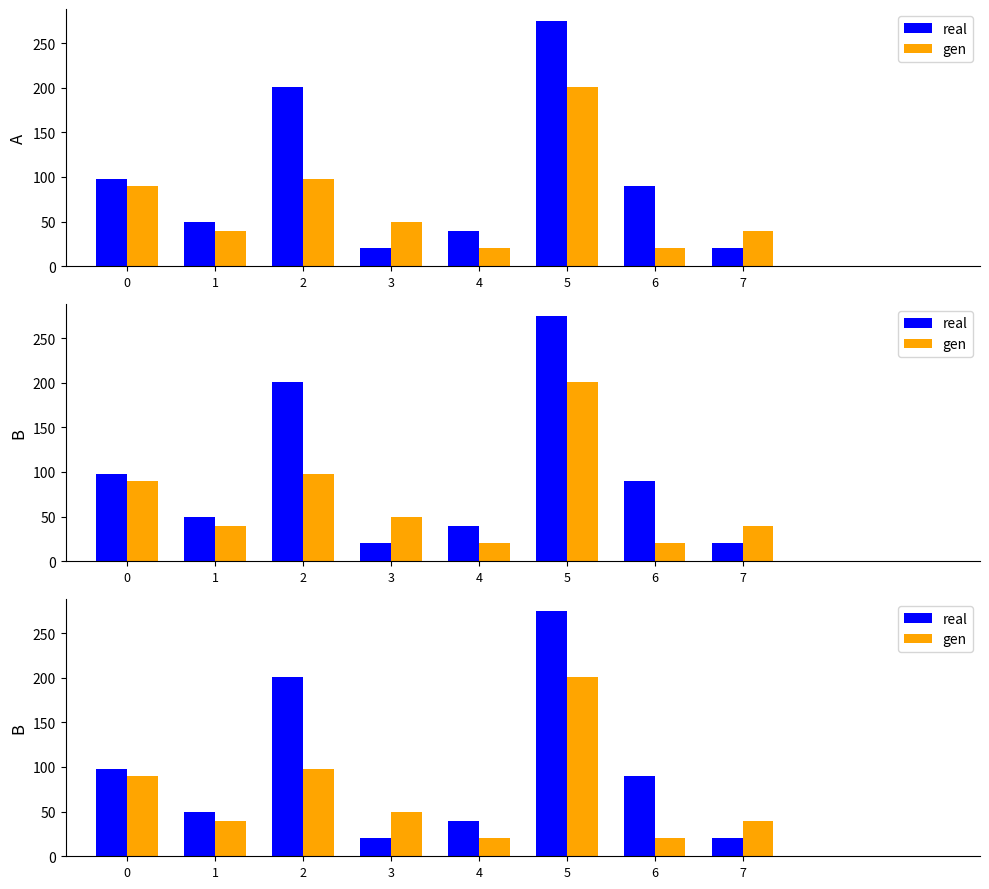

Reading left to right, what are all the values shown in this chart?

real: 97.6	50.0	200.6	20.9	39.7	274.4	90.0	20.6
gen: 90.0	39.7	97.6	50.0	20.9	200.6	20.6	39.7